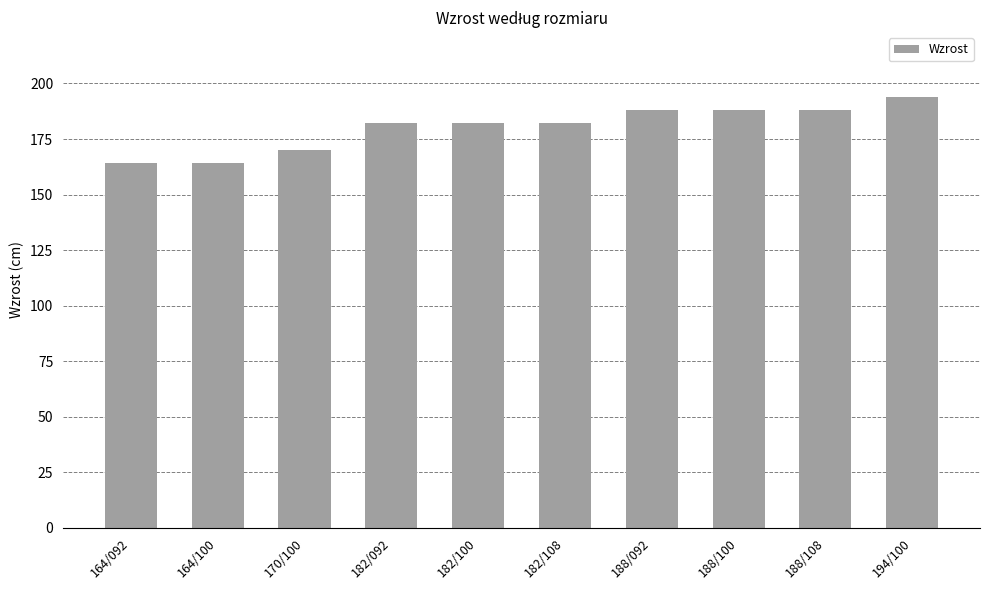

What is the change in value from 164/092 to 188/100?

+24